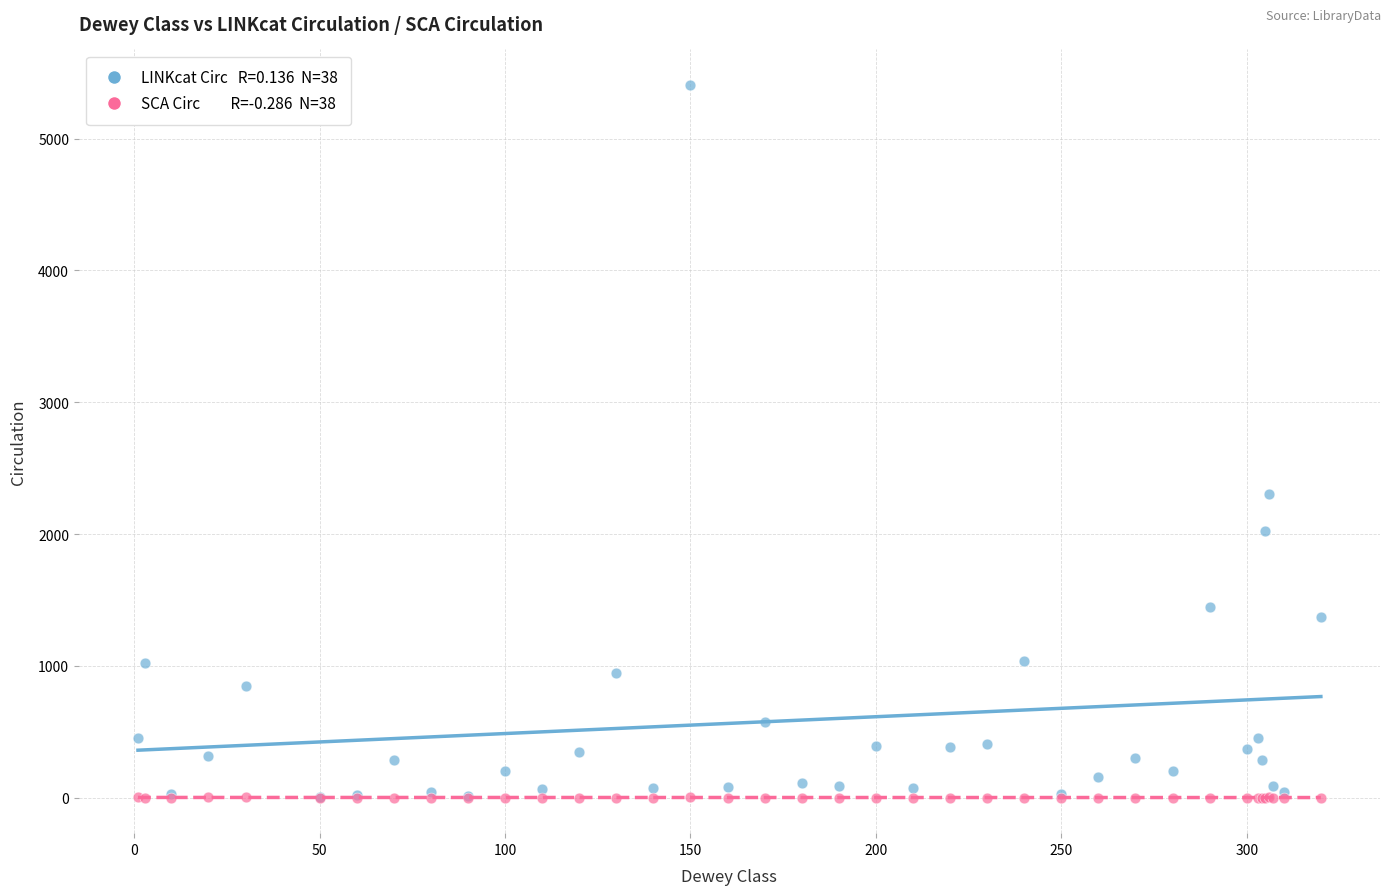

Across all series, what Y value is closest to 2703?

2303